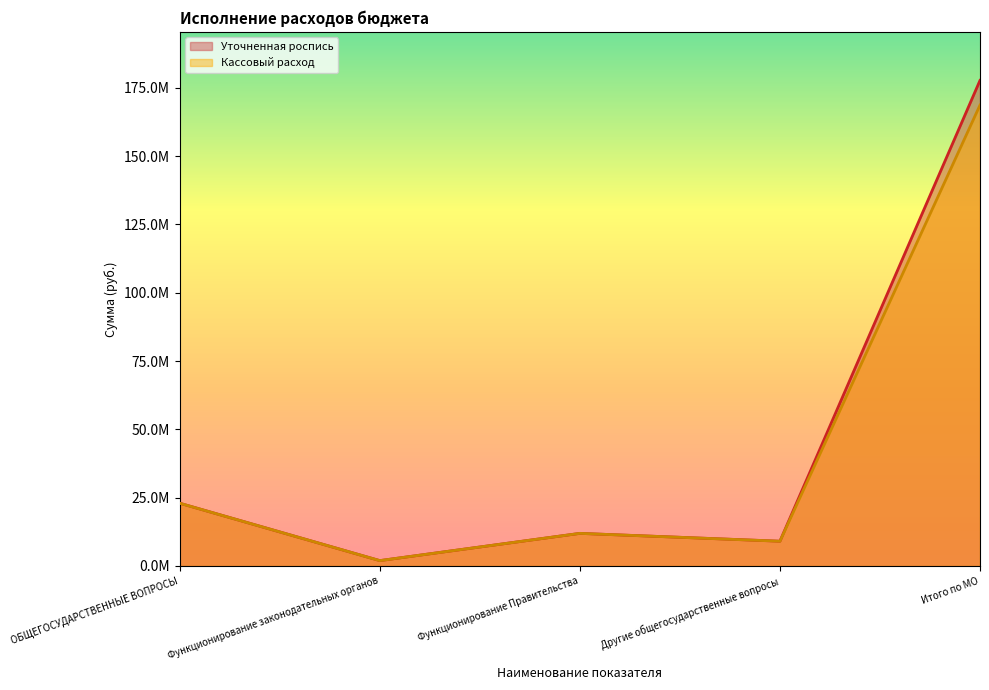

At Функционирование законодательных органов, list the series in order from largest to smallest.

Уточненная роспись, Кассовый расход